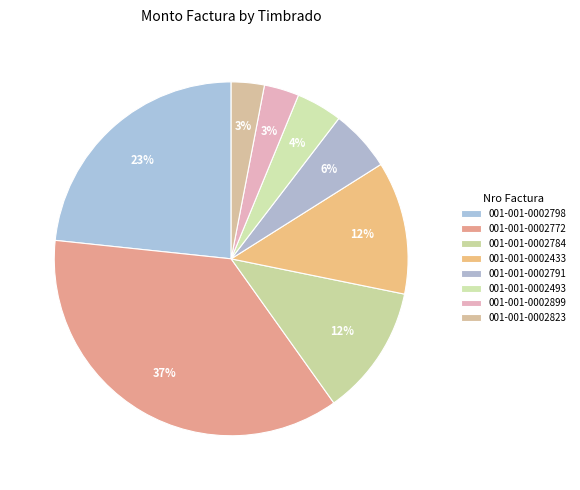

Does any single category account for the majority?

No